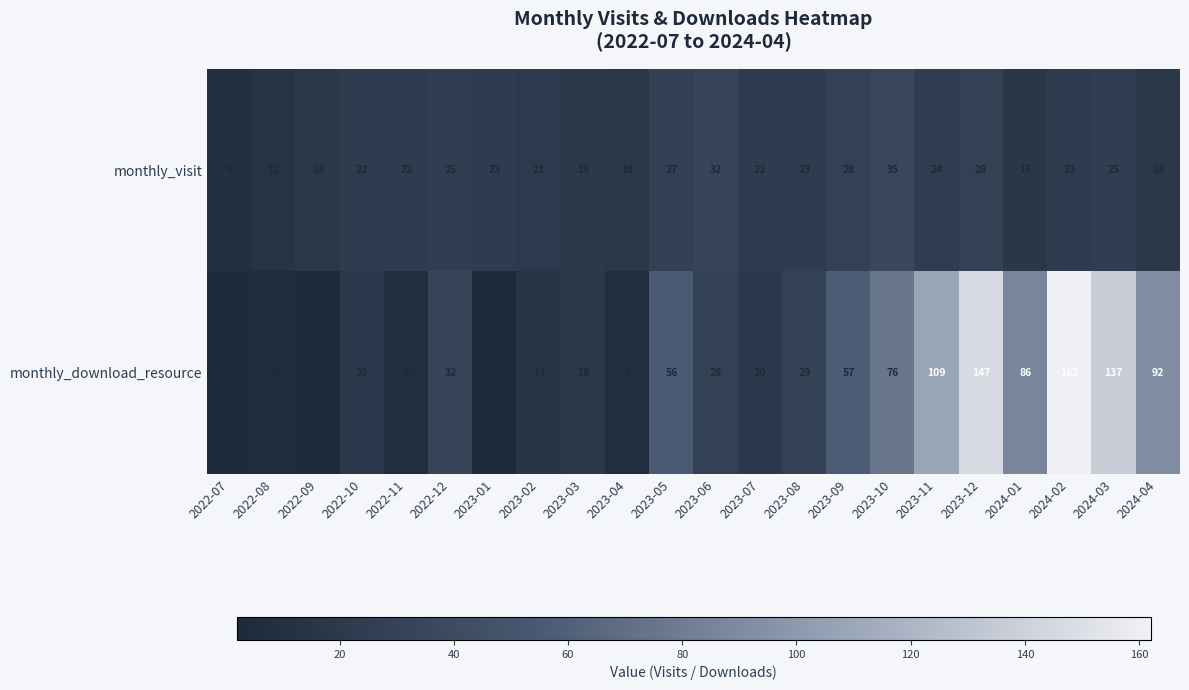

Between 2023-08 and 2024-03, which series saw the biggest shift?

monthly_download_resource